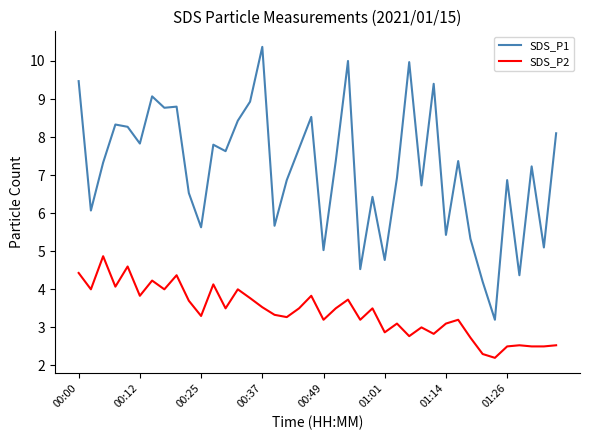

List the series in order of their peak value, highest first.

SDS_P1, SDS_P2